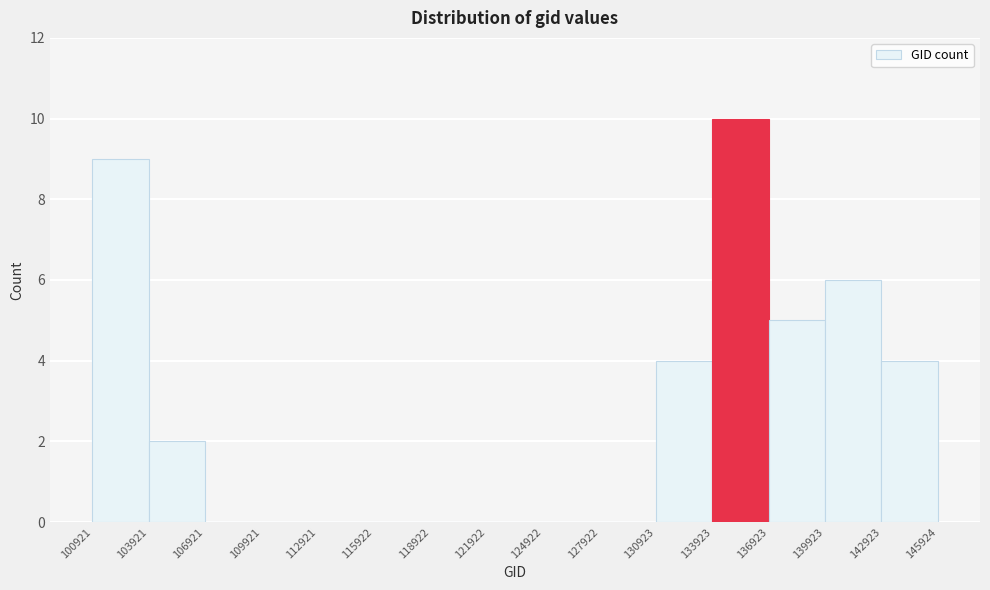

Reading left to right, list every bar in this chart as the range it spans on the x-axis followed by its height. The values are not printed on the chart, so give them approximately, as read against the axis.

100921 to 103921: 9
103921 to 106921: 2
106921 to 109921: 0
109921 to 112921: 0
112921 to 115922: 0
115922 to 118922: 0
118922 to 121922: 0
121922 to 124922: 0
124922 to 127922: 0
127922 to 130923: 0
130923 to 133923: 4
133923 to 136923: 10
136923 to 139923: 5
139923 to 142923: 6
142923 to 145924: 4